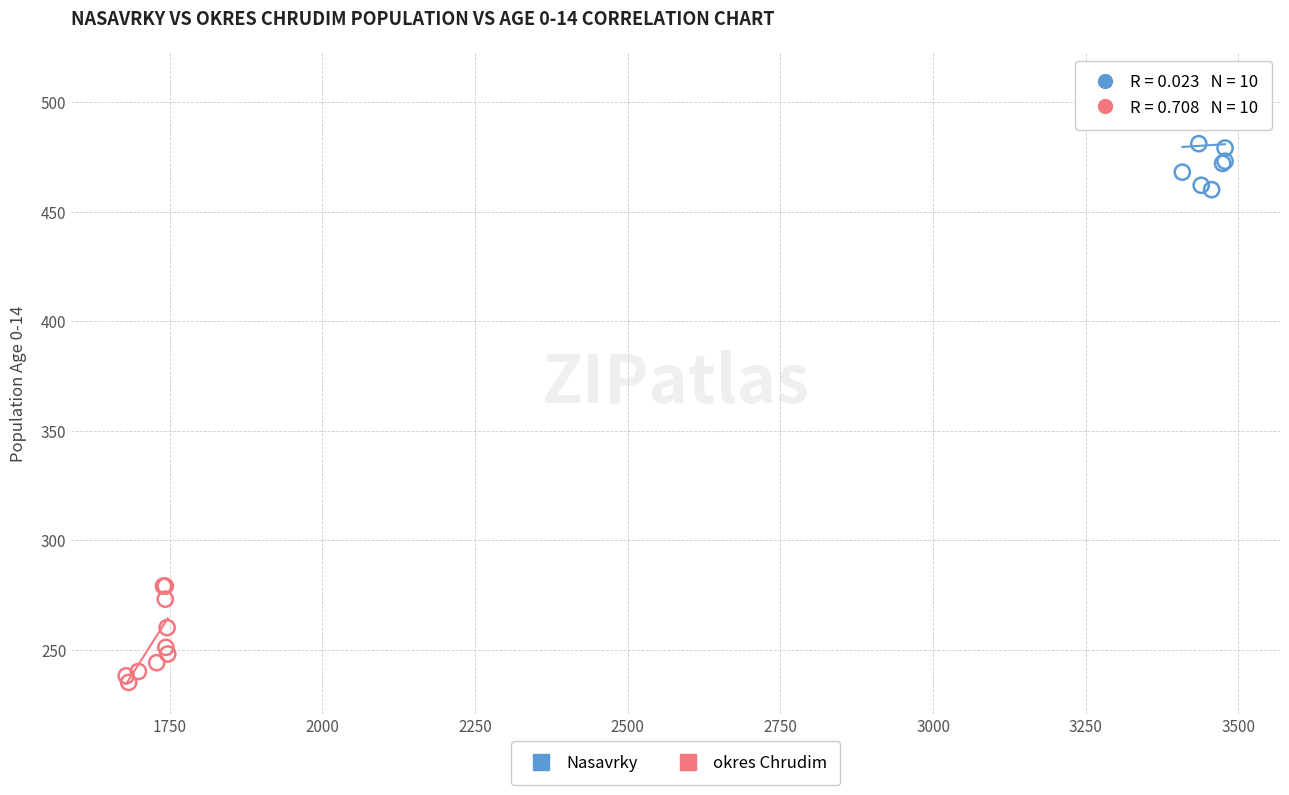

Which series reaches the minimum Y coordinate?

okres Chrudim